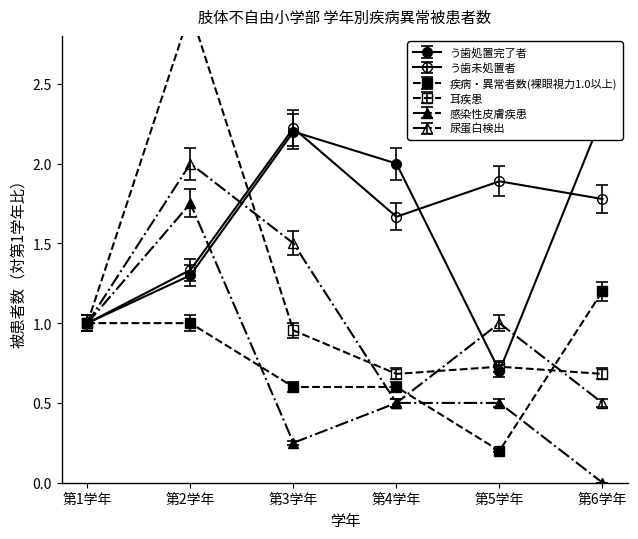

What are all the series names shown in the legend?

う歯処置完了者, う歯未処置者, 疾病・異常者数(裸眼視力1.0以上), 耳疾患, 感染性皮膚疾患, 尿蛋白検出